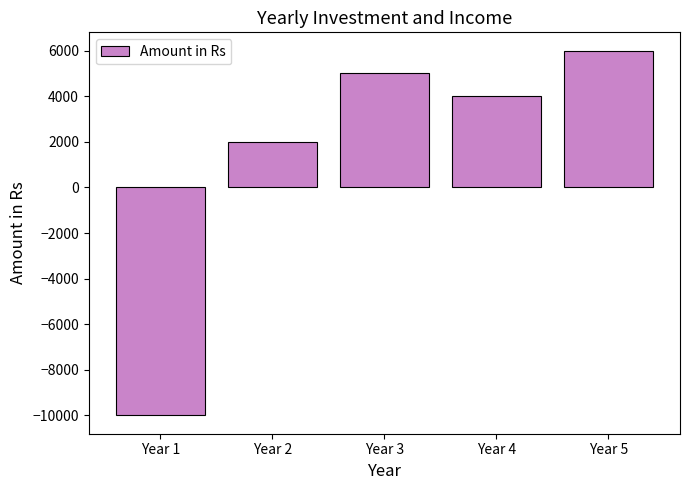

Reading left to right, what are all the values shown in this chart?

-10000	2000	5000	4000	6000